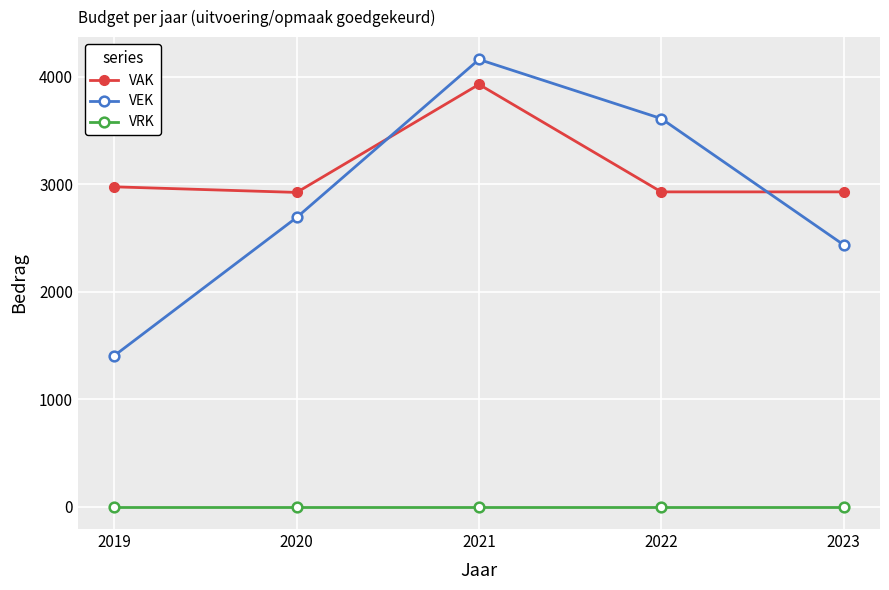

Is this an area chart (filled region under the line)?

No